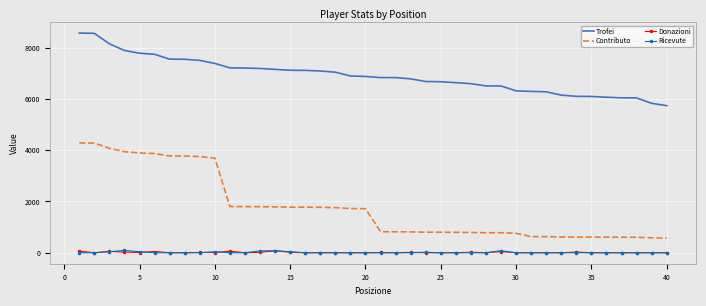

Which series has the widest spread of values?

Contributo